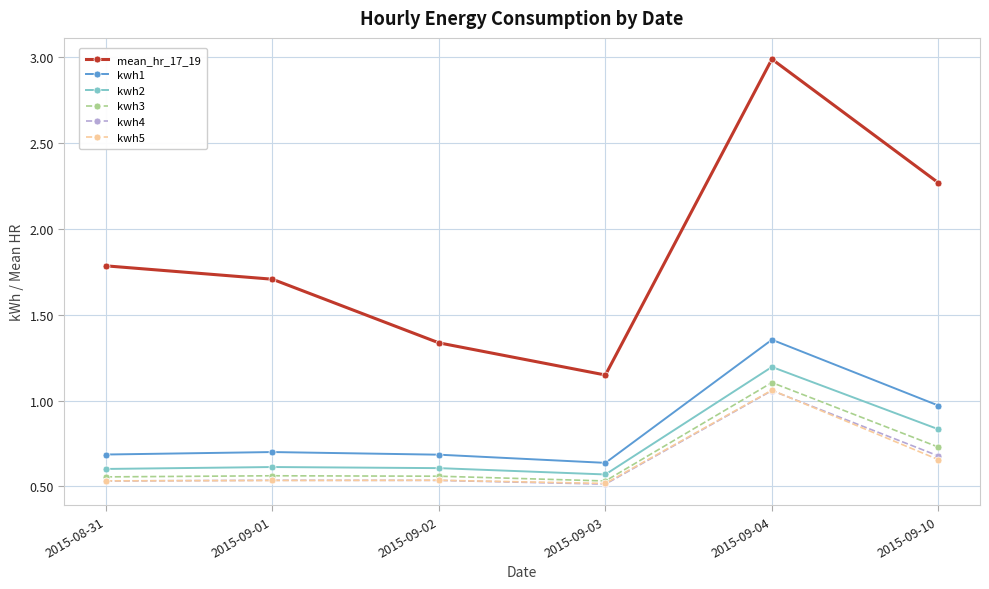

What is the spread (max minus min) of values at 2015-09-01?

1.2